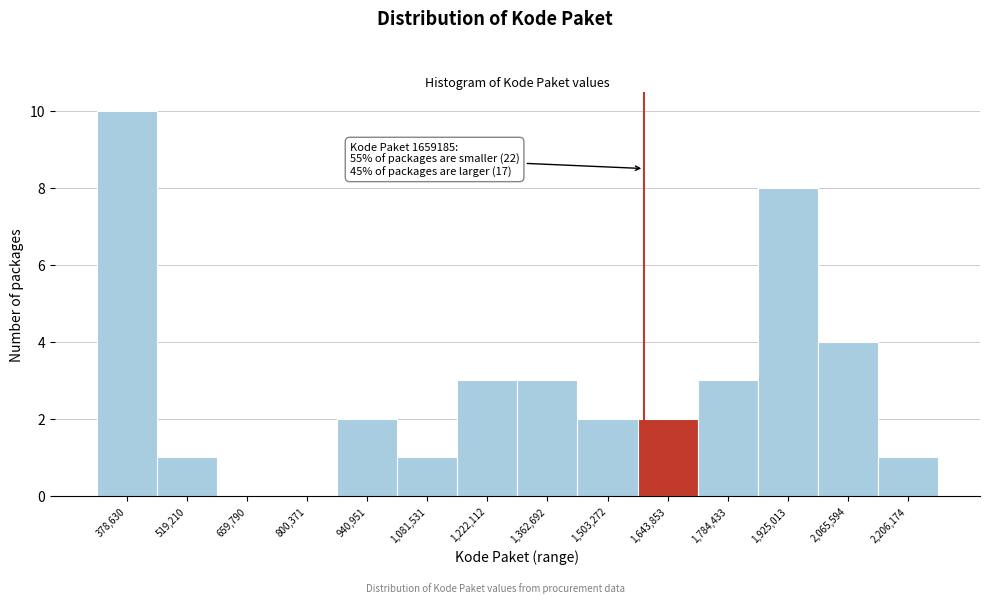

Reading left to right, list all the values displayed in this chart.

378,630=10	519,210=1	659,790=0	800,371=0	940,951=2	1,081,531=1	1,222,112=3	1,362,692=3	1,503,272=2	1,643,853=2	1,784,433=3	1,925,013=8	2,065,594=4	2,206,174=1